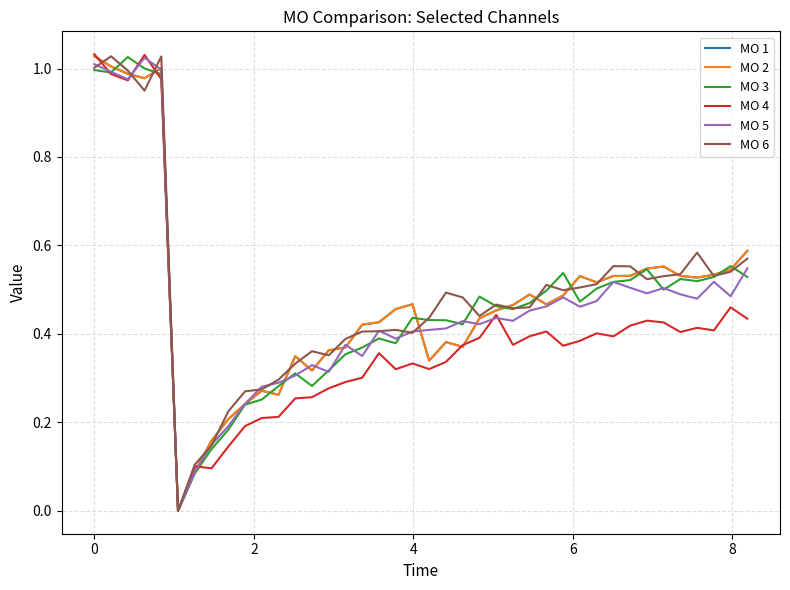

Is this an area chart (filled region under the line)?

No